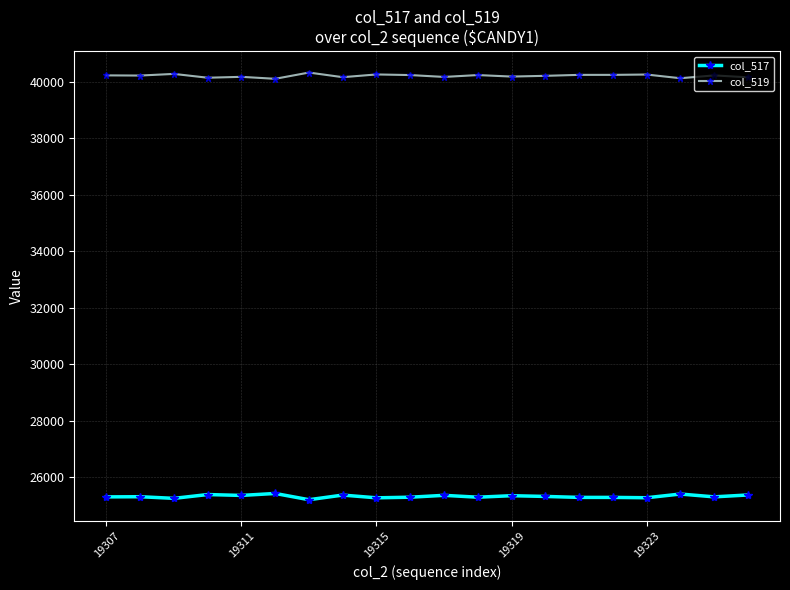

True or false: col_519 has more than 0 interior local peaks.

True